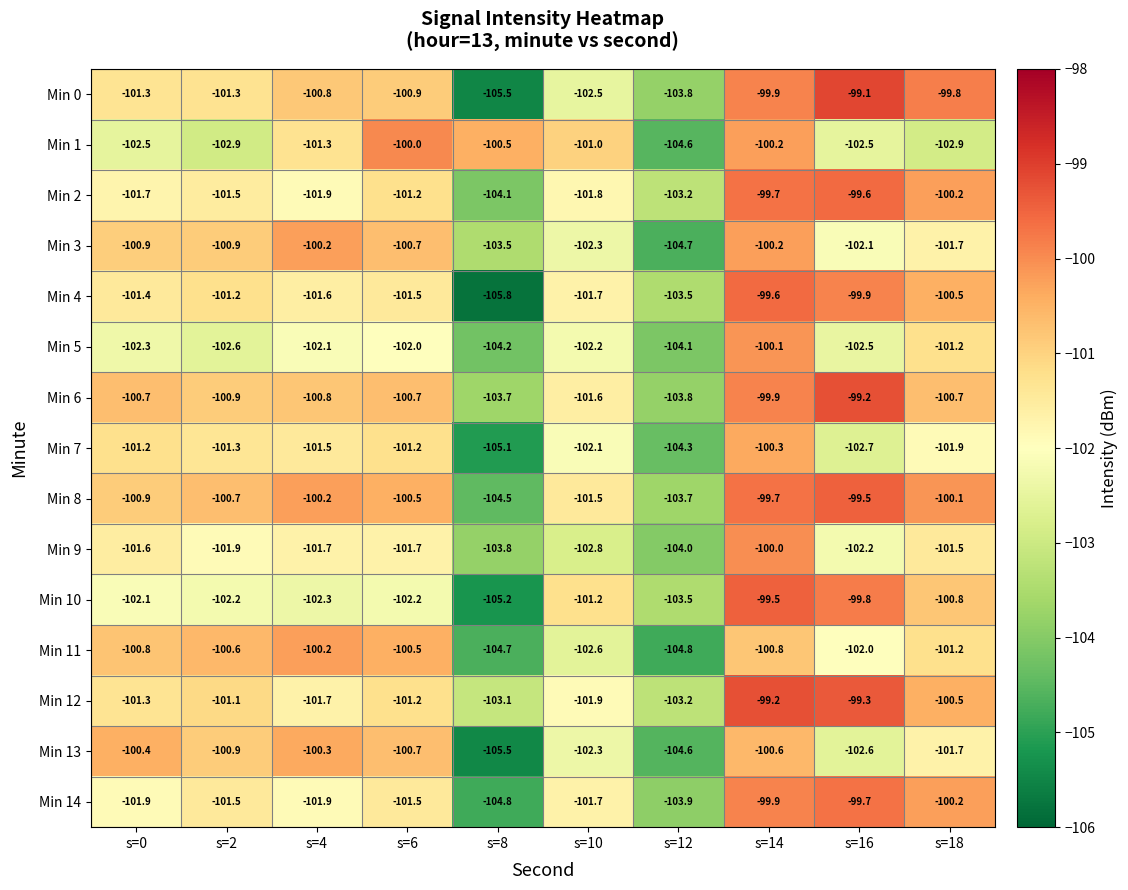

The Min 8 series shows -142.9 at s=6. True or false?

False